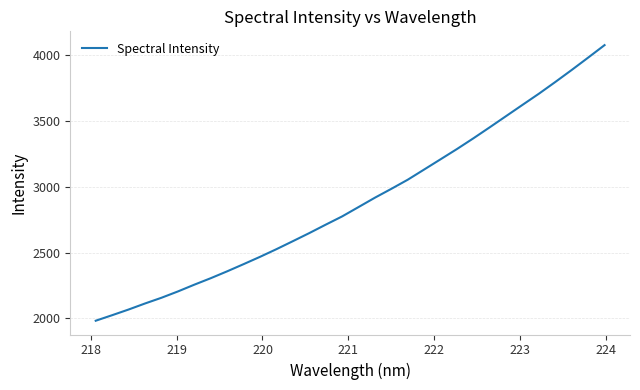

What is the difference between the maximum and minimum values?

2096.9